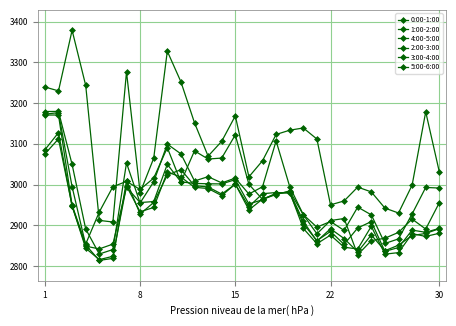

What is the maximum value shown in the chart?

3378.8